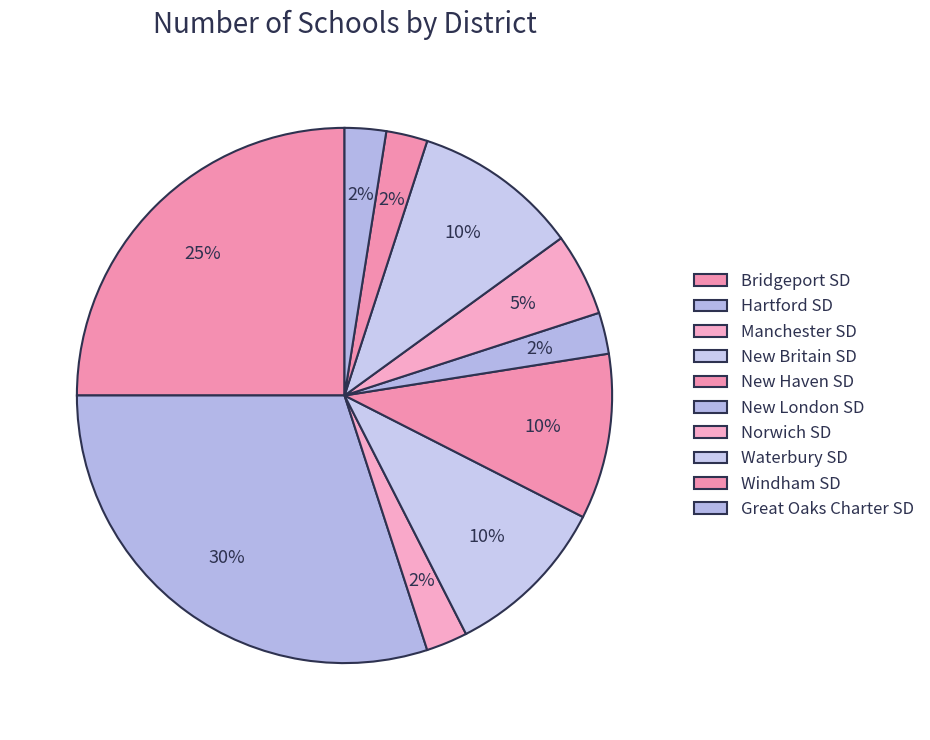

Count the number of slices in the pie.

10